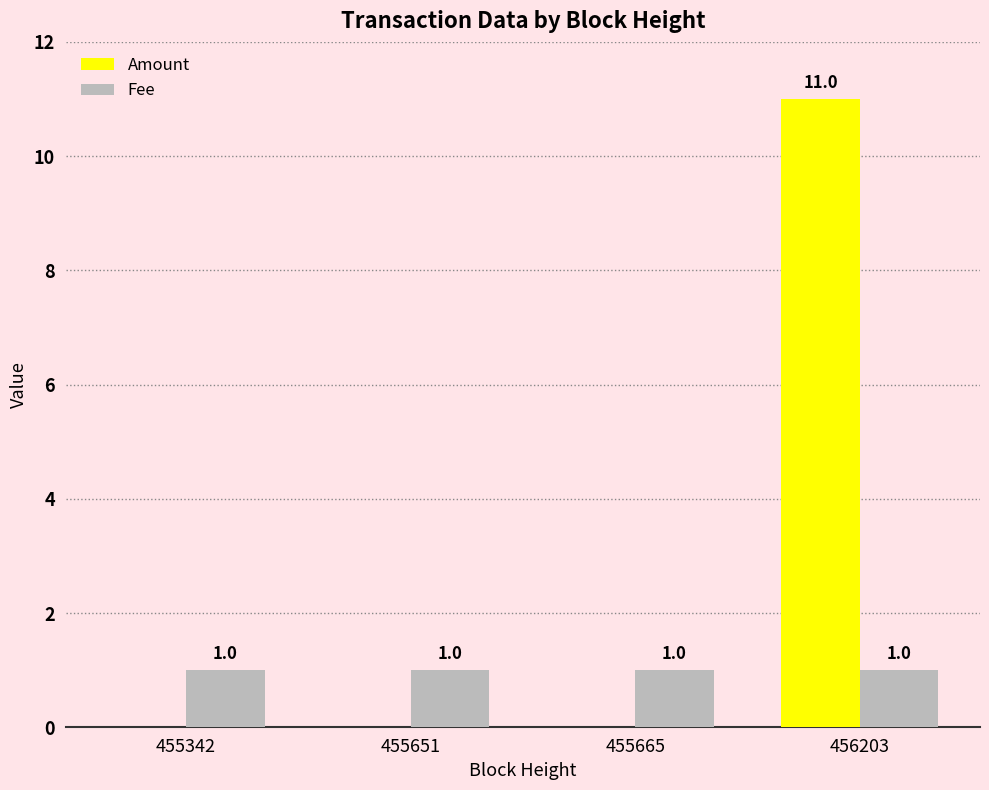

What is the sum of all Fee values?

4